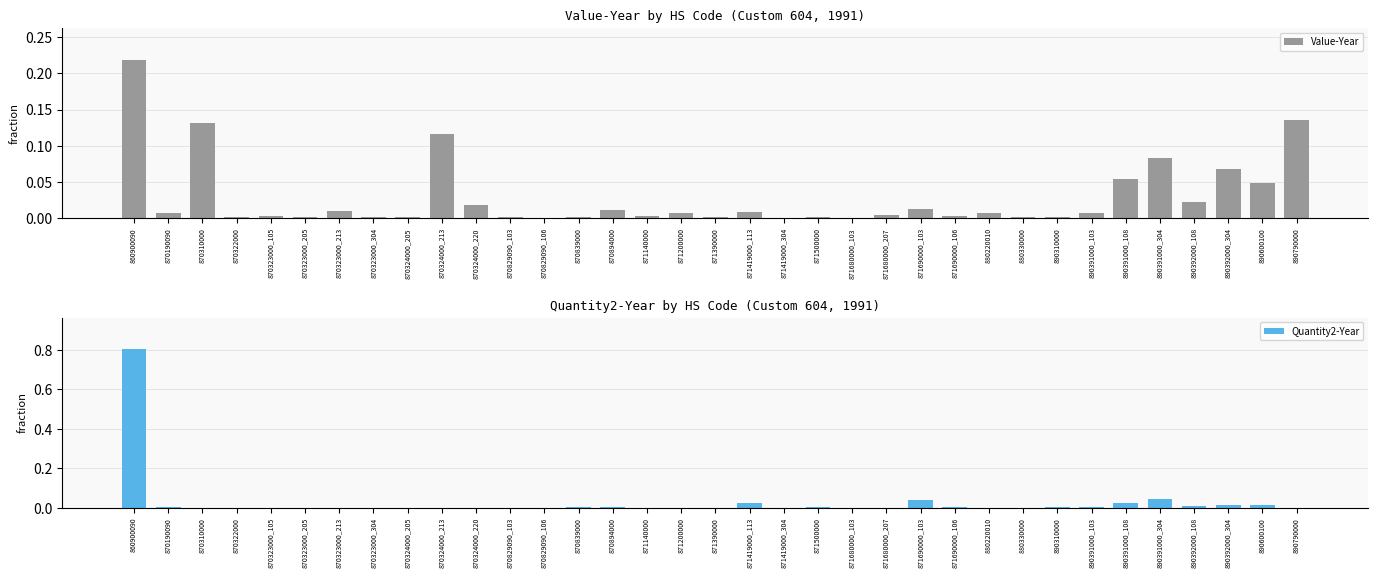

What is the label of the 33rd bar from the right?

870310000